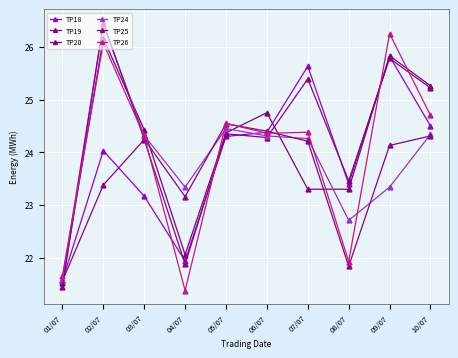

Does the chart have visible grid lines?

Yes